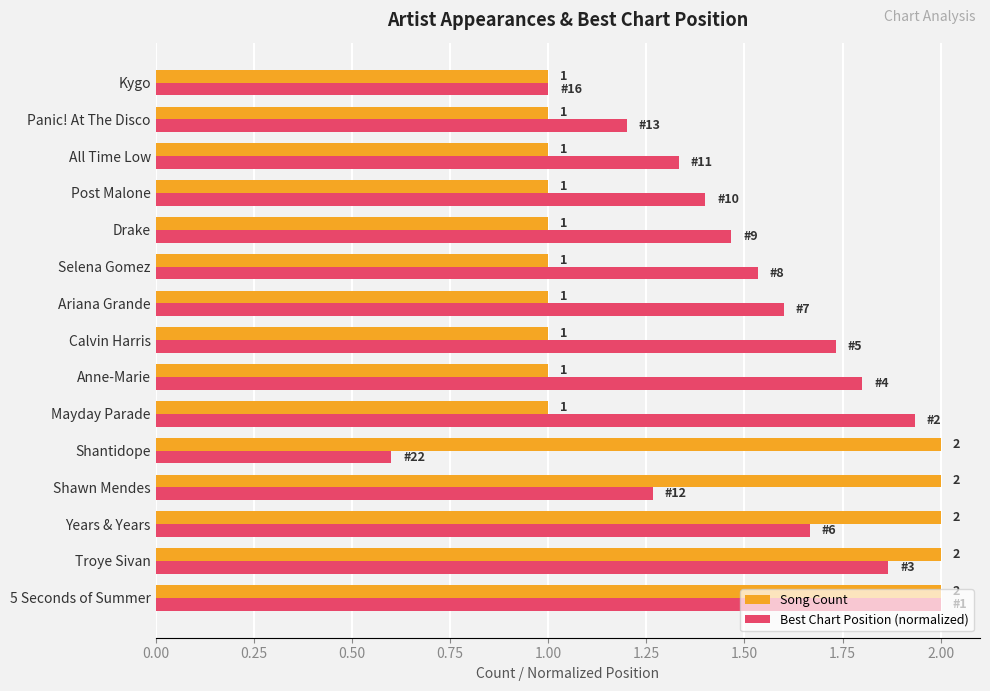

What is the minimum value for Best Chart Position (normalized)?

0.6